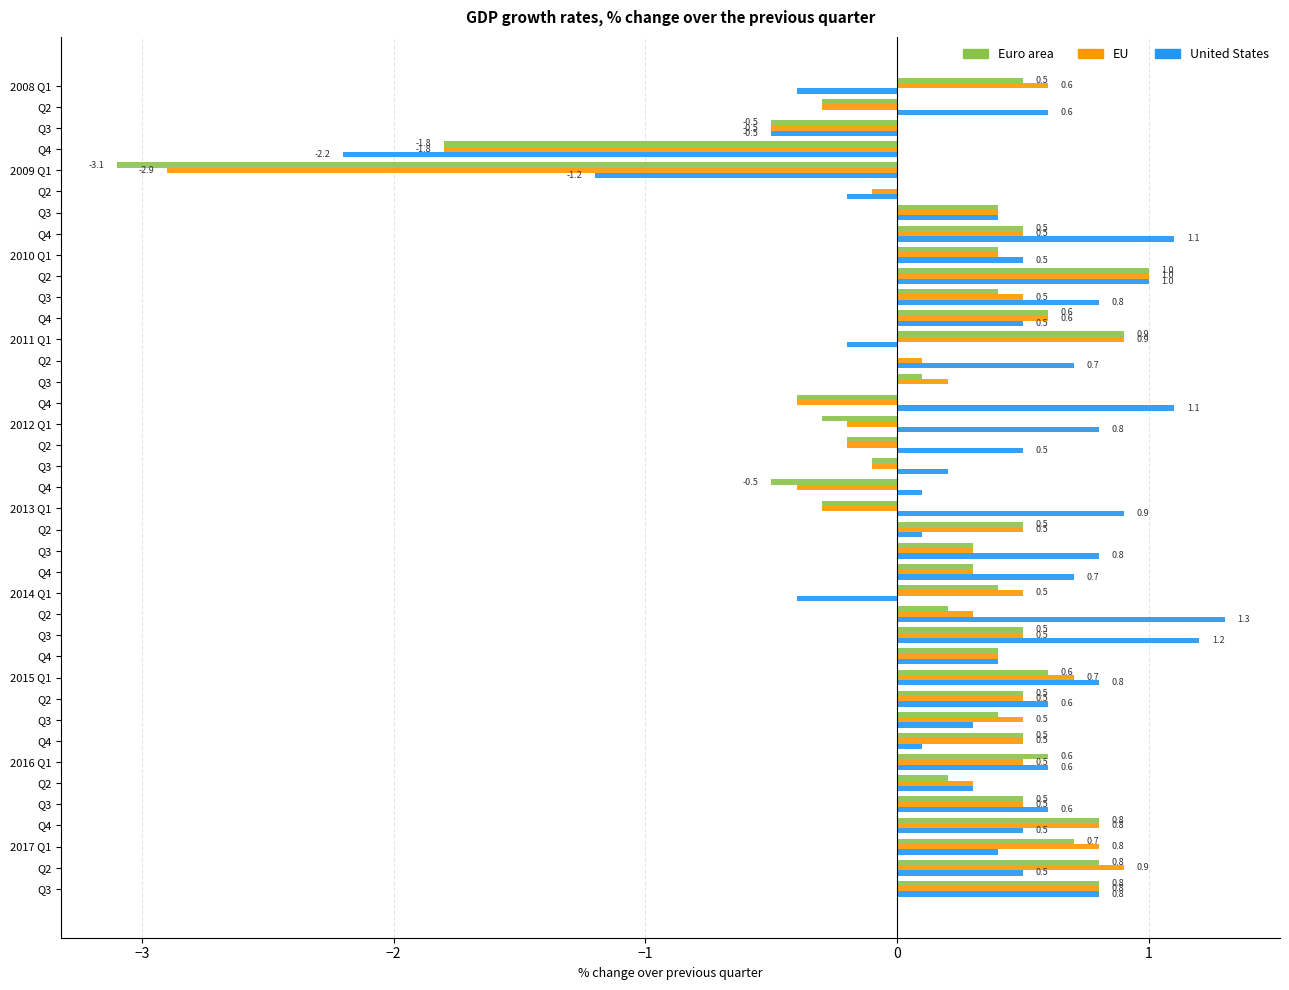

What is the difference between the maximum and minimum values in the Euro area series?

4.1